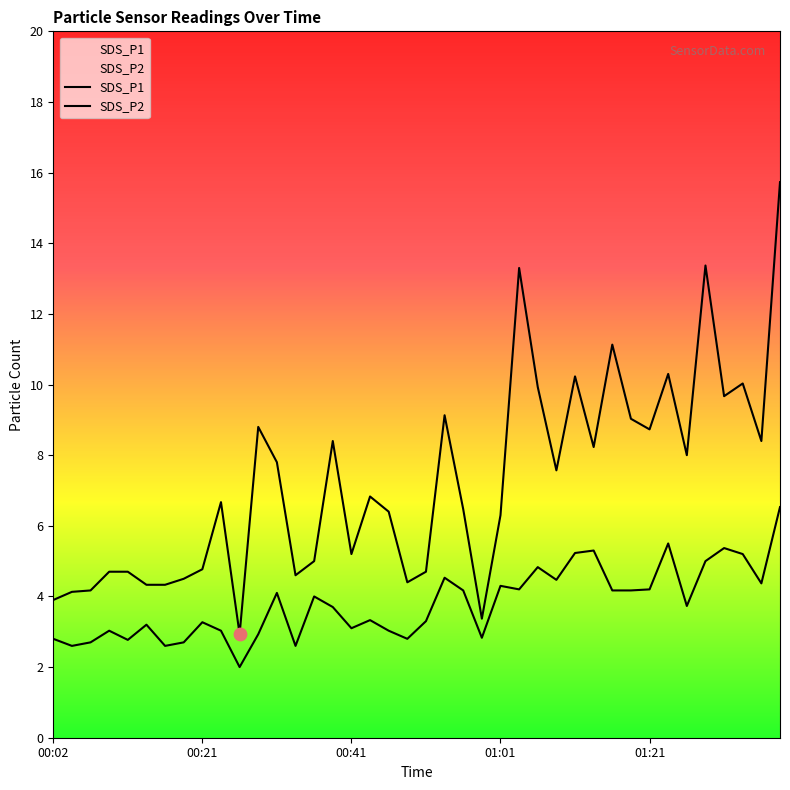

Which series has the largest total across all categories?

SDS_P1